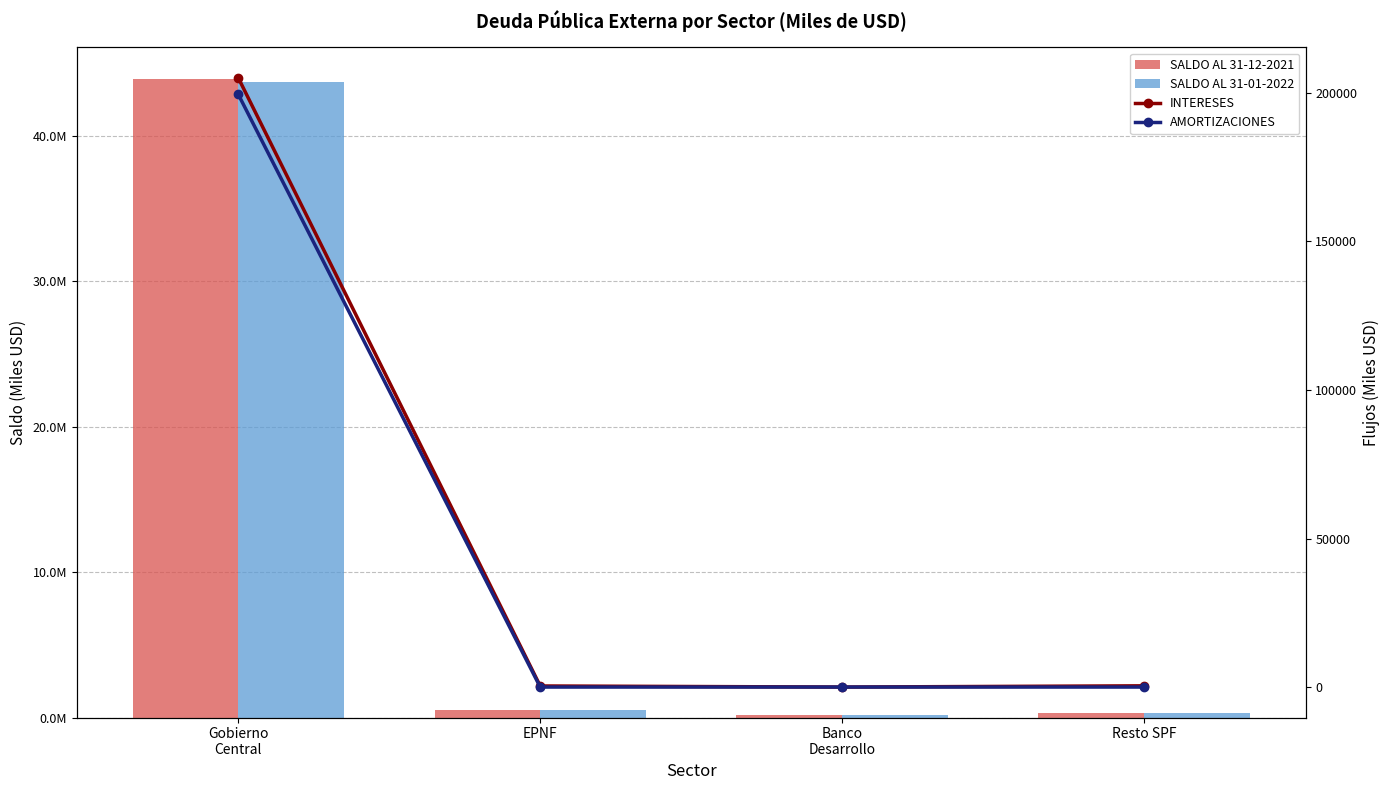

How many distinct data groups are displayed?

4